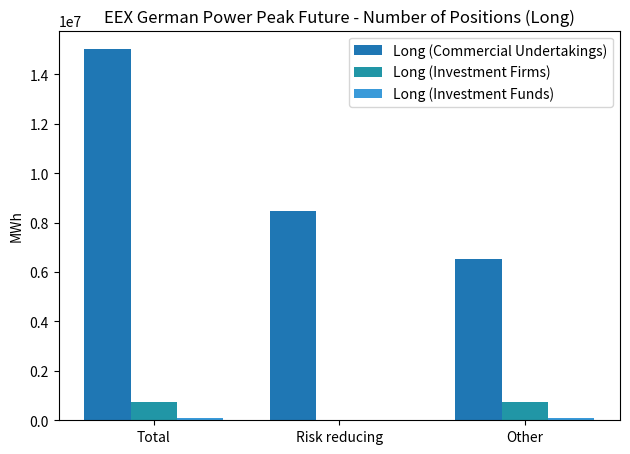

How many values in Long (Investment Firms) are above zero?

2